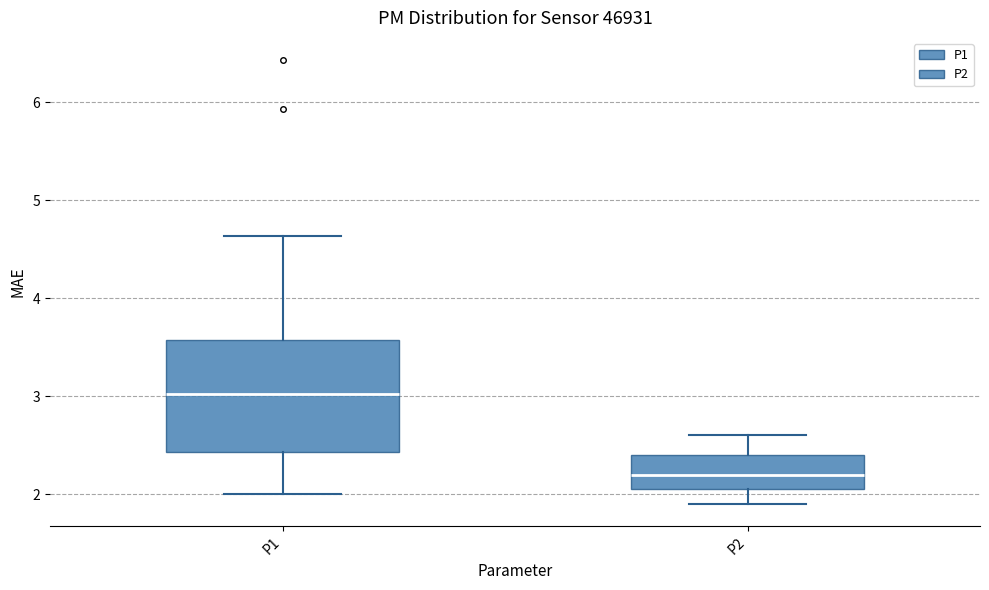

Which box has the highest median line?

P1